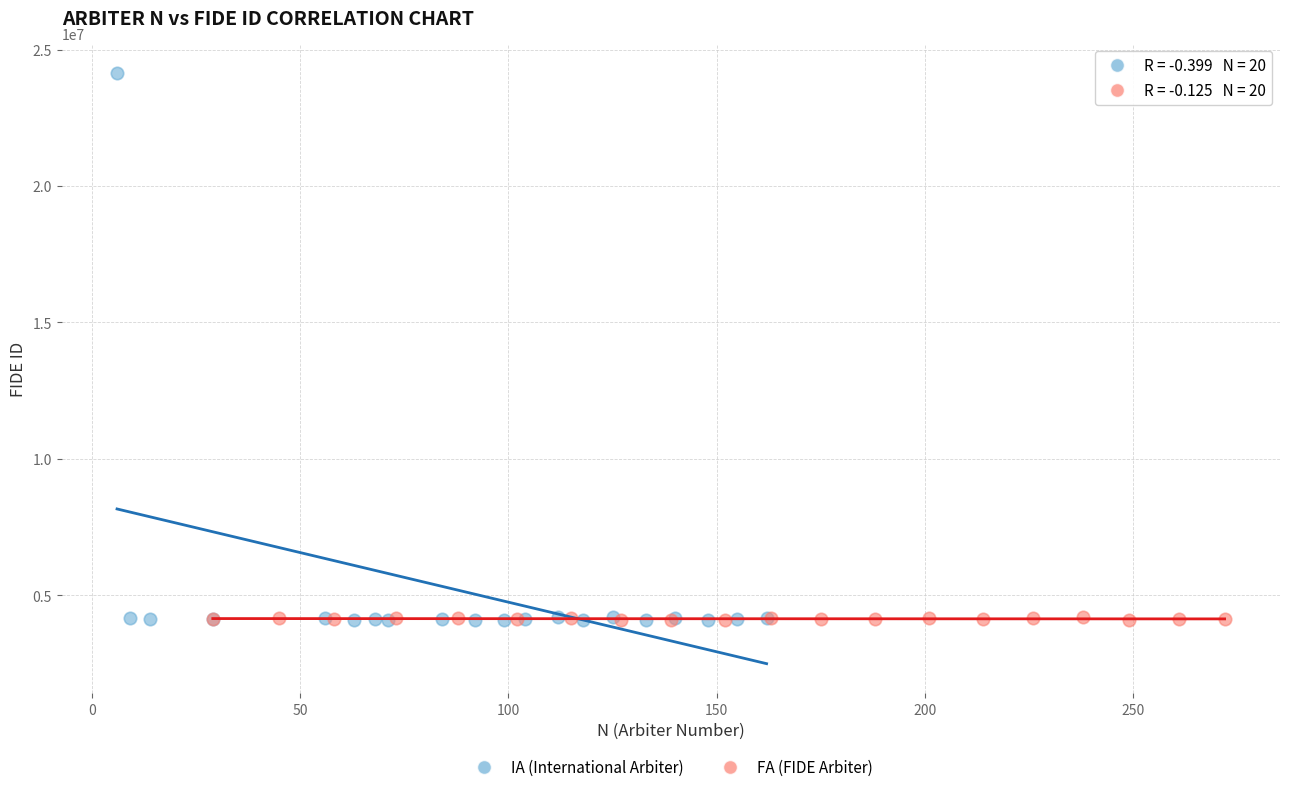

What are all the series names shown in the legend?

IA (International Arbiter), FA (FIDE Arbiter)